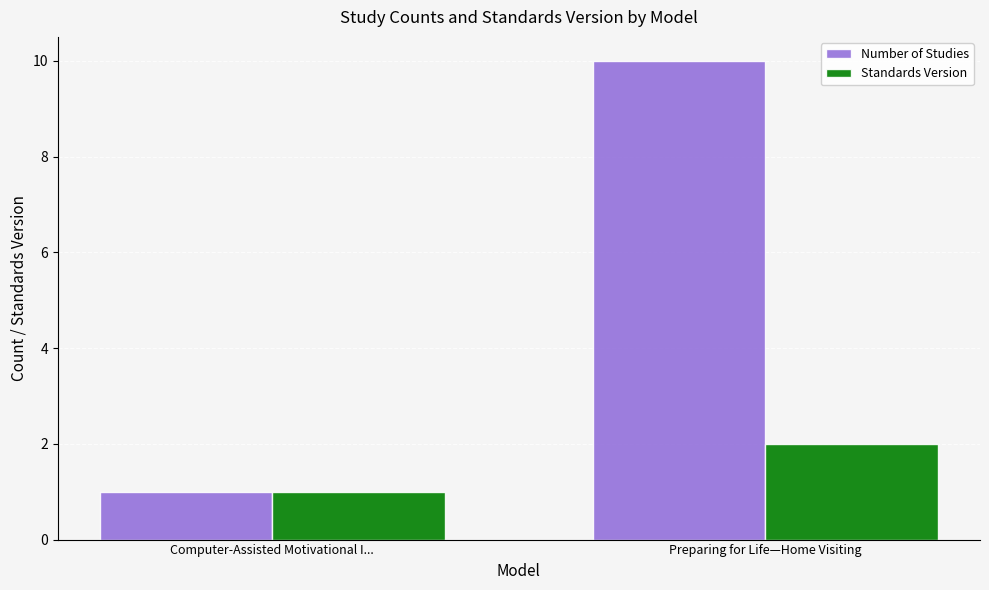

Which category has the lowest value across all series?

Computer-Assisted Motivational I...